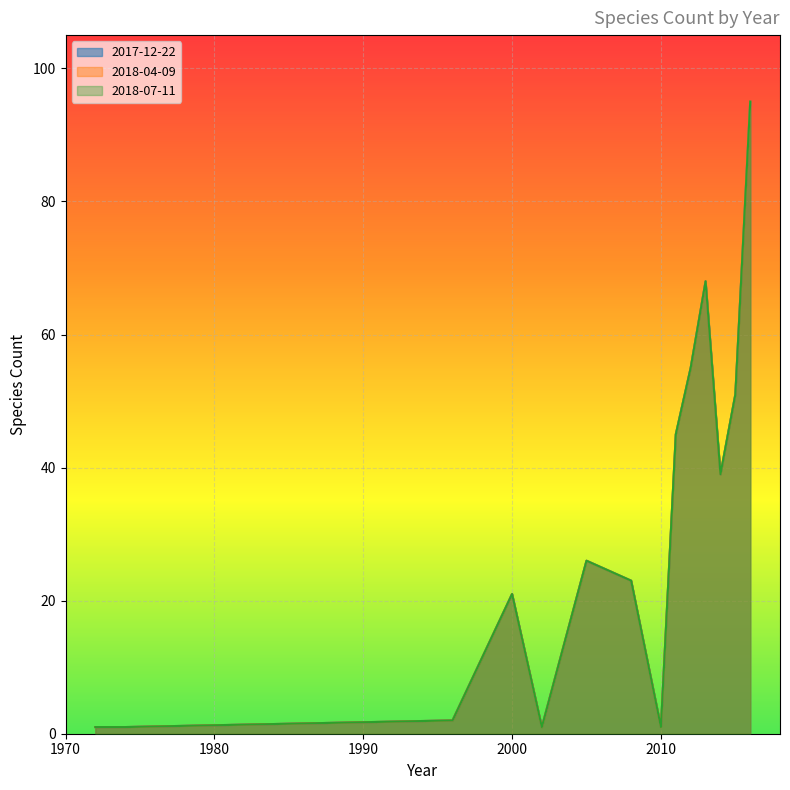

What is the total value across all series at 2013?

204